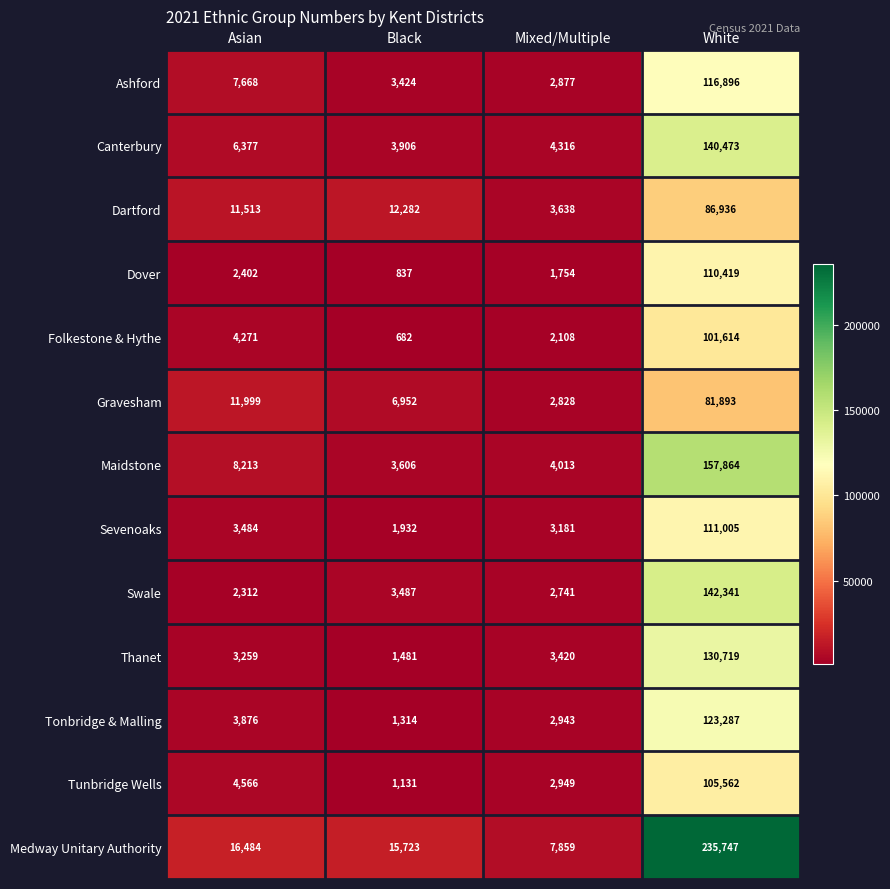

How many data points does each series have?

4